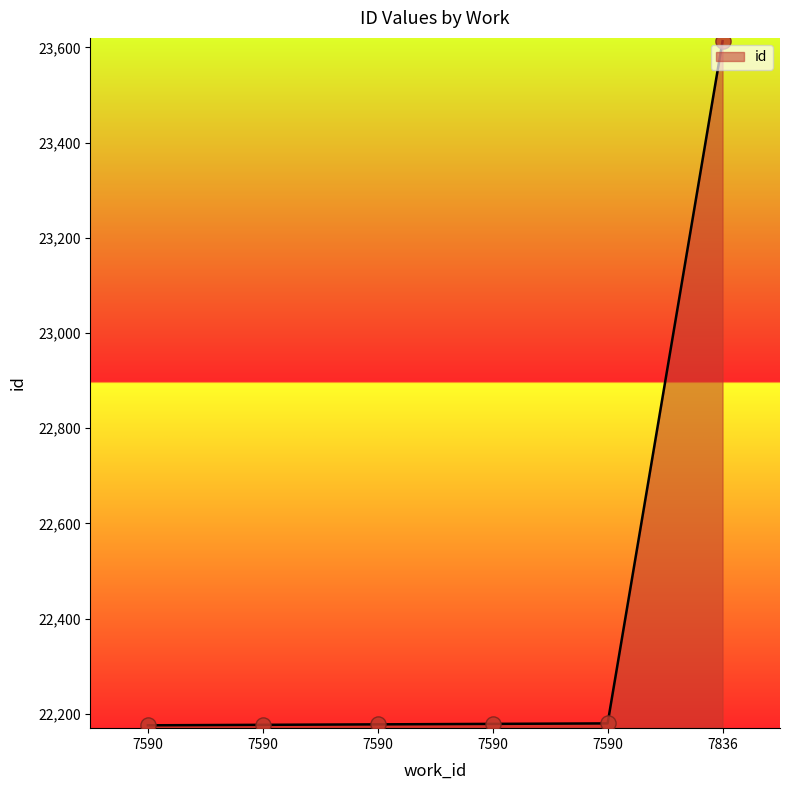

What is the ratio of the value at 7590 to the value at 7590?

1.0